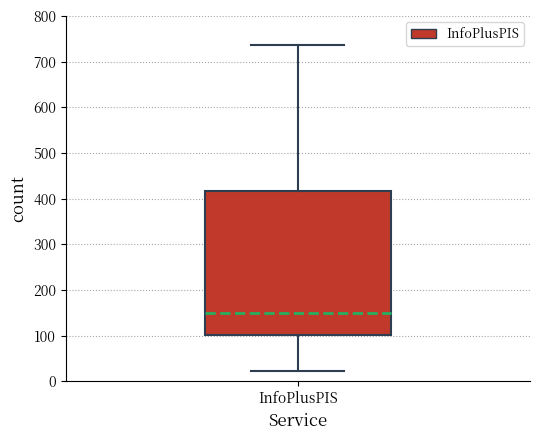

Read this box plot against the y-axis: the position of the median line, the range covered by the box, and the ends of both whiskers. The values are not printed on the chart, so give them approximately, as read against the axis.

median 150, box 100 to 420, whiskers 20 to 740